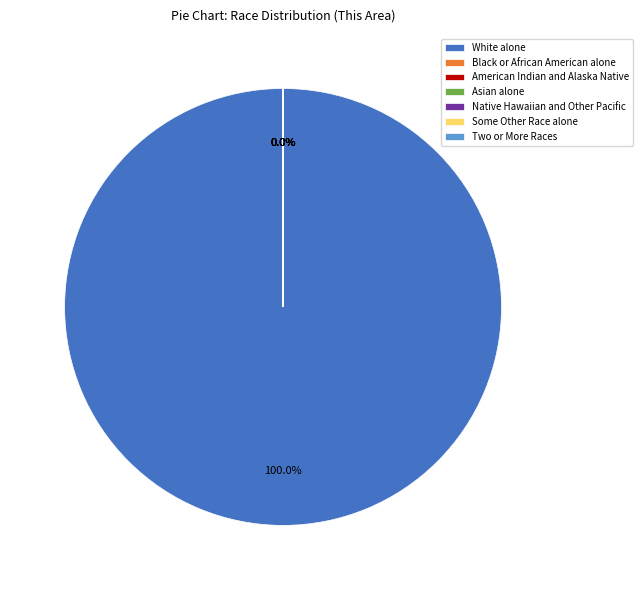

Which category accounts for the majority?

White alone